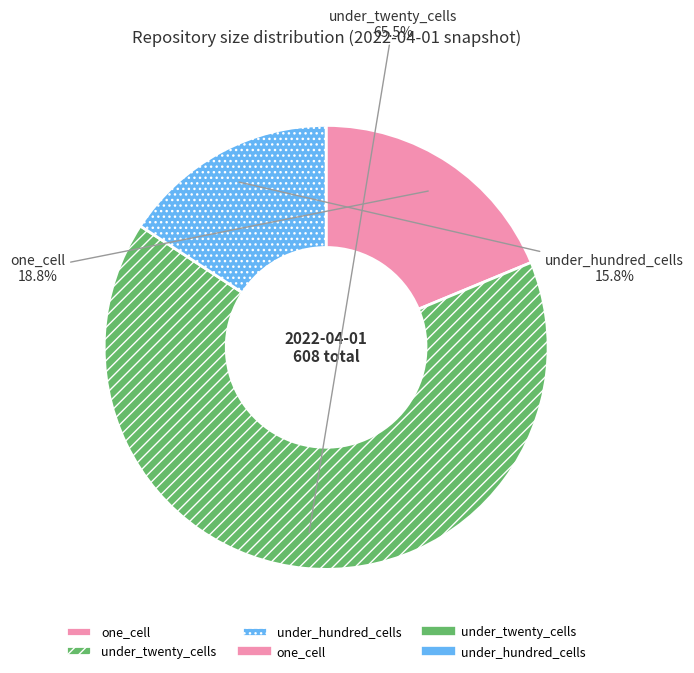

To the nearest percent, what portion does under_hundred_cells represent?

16%